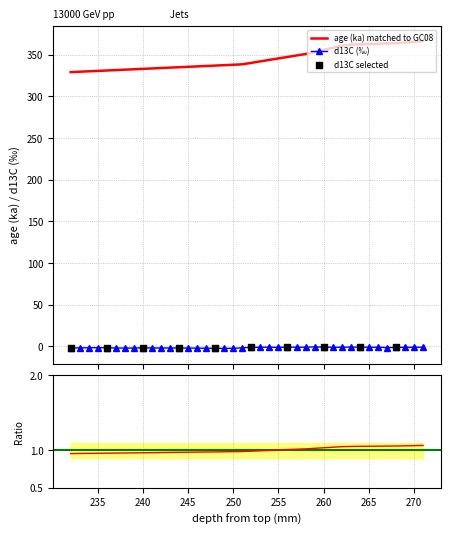

Is the value of d13C at 256 greater than the value of age (ka) at 265?

No